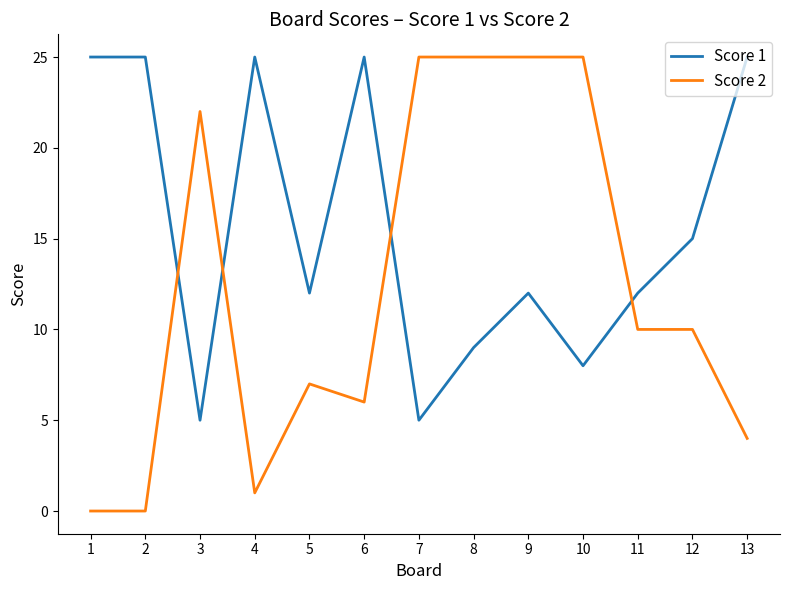

Is this an area chart (filled region under the line)?

No